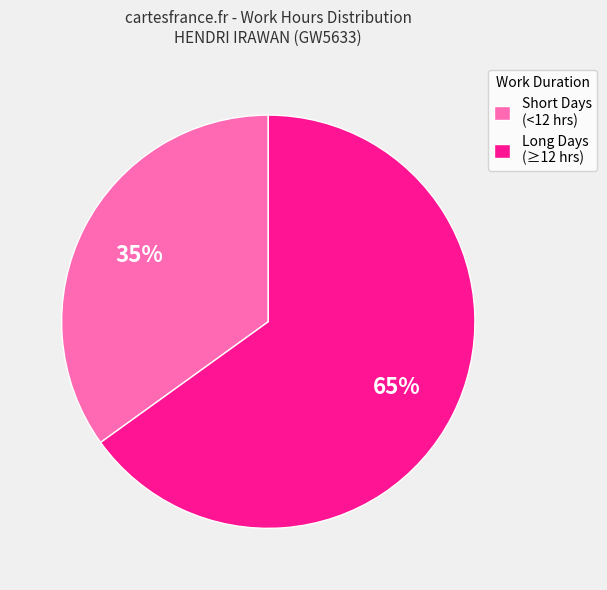

Between Long Days (≥12 hrs) and Short Days (<12 hrs), which is larger?

Long Days (≥12 hrs)